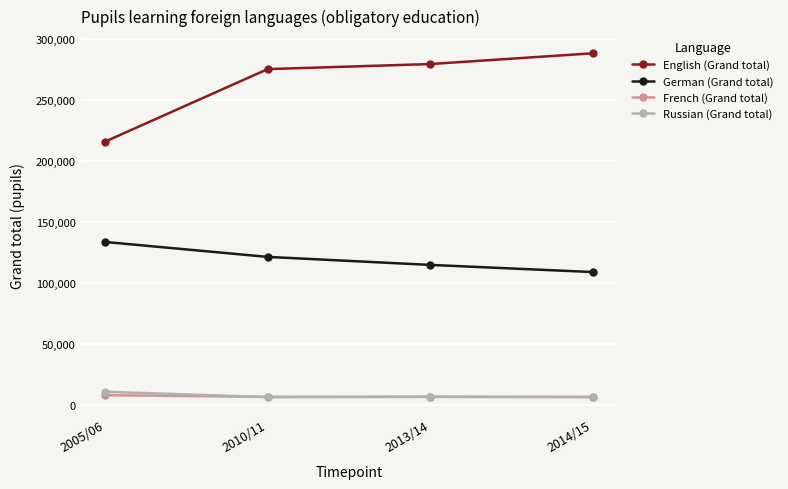

True or false: German (Grand total) has more than 2 interior local peaks.

False